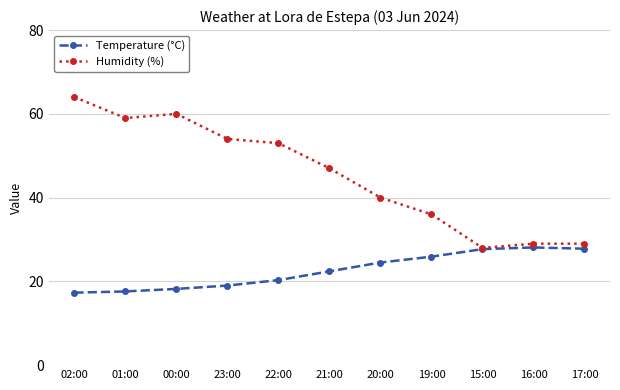

List the series in order of their overall mean, highest first.

Humidity (%), Temperature (°C)